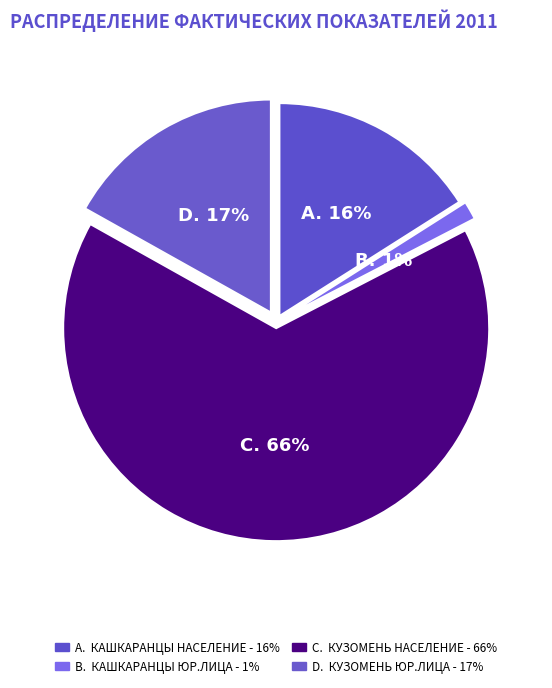

Count the number of slices in the pie.

4